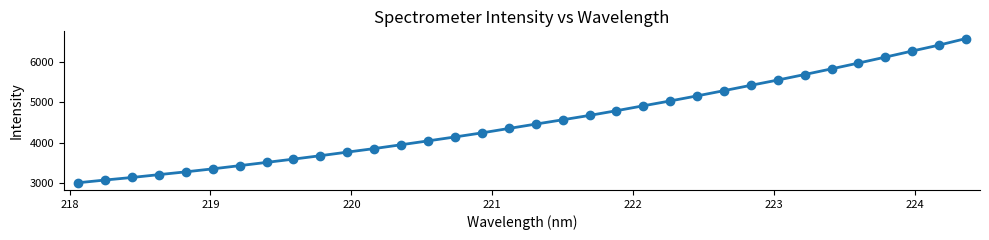

True or false: there are more than 2 points higher than both neighbors.

False